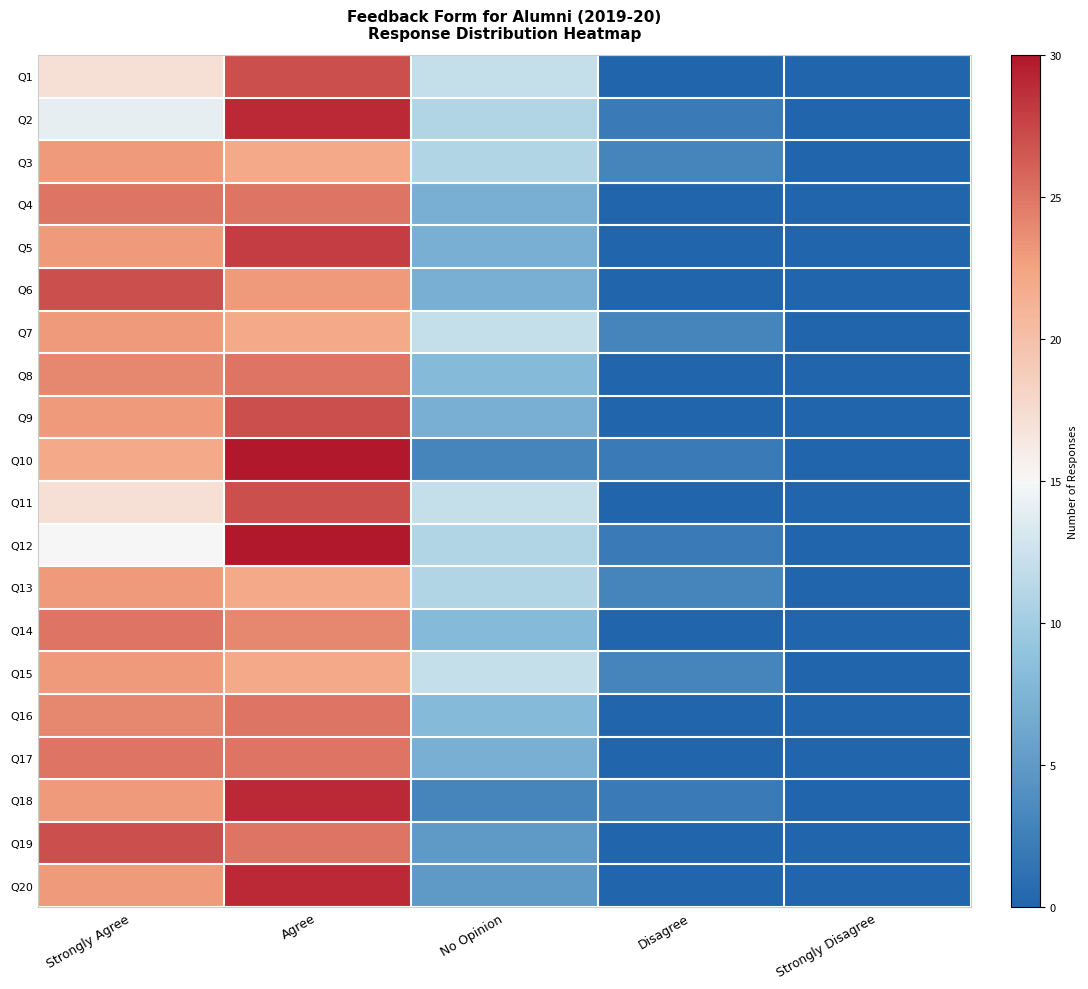

List the series in order of their peak value, highest first.

Q10, Q12, Q2, Q18, Q20, Q5, Q1, Q6, Q9, Q11, Q19, Q4, Q8, Q14, Q16, Q17, Q3, Q7, Q13, Q15